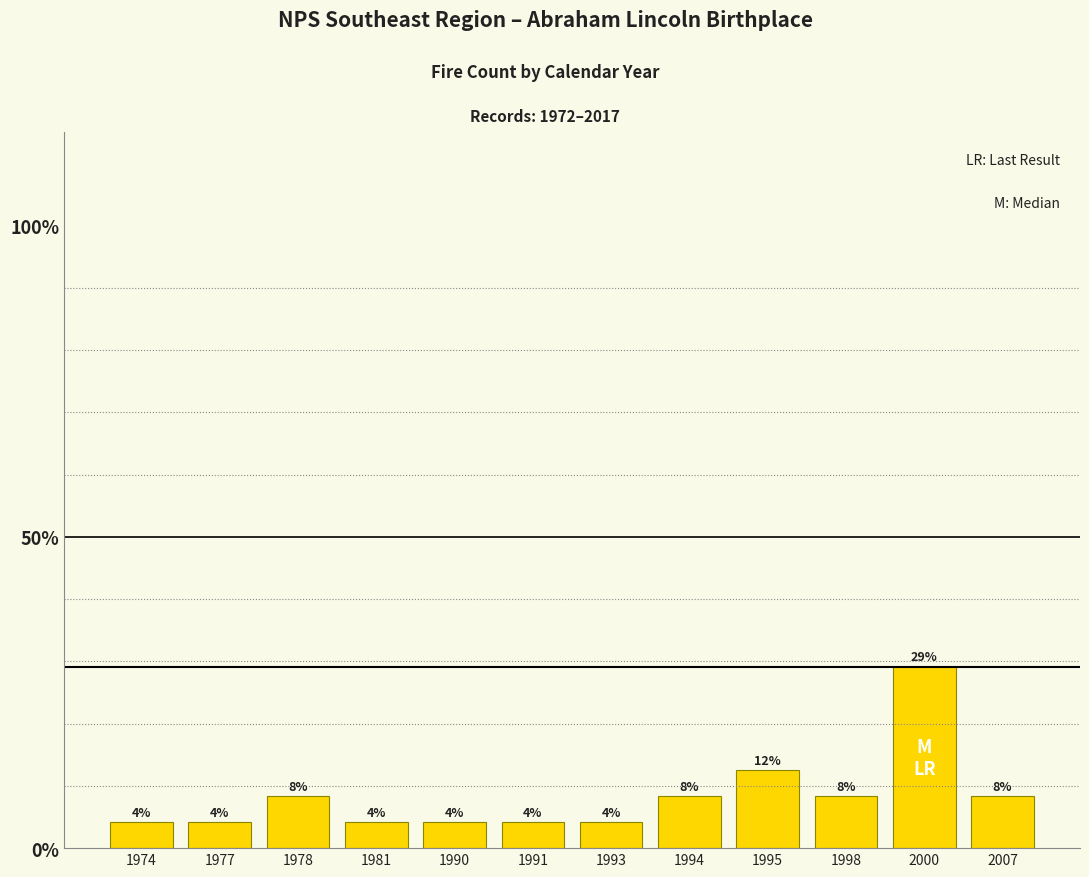

List the labels in order of value, largest first.

2000, 1995, 1978, 1994, 1998, 2007, 1974, 1977, 1981, 1990, 1991, 1993